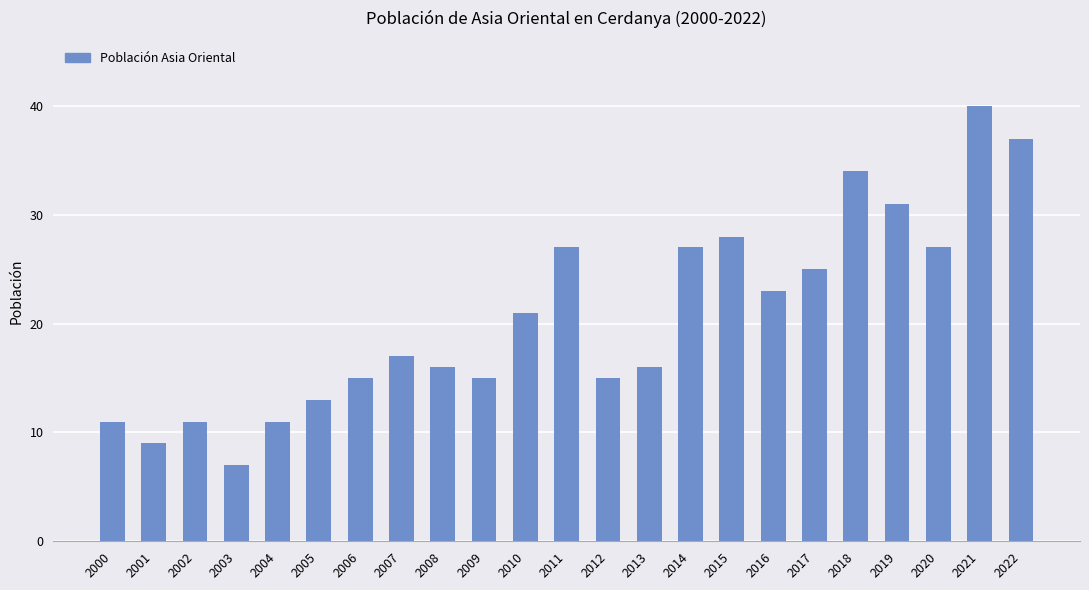

What is the ratio of the value at 2000 to the value at 2019?

0.4